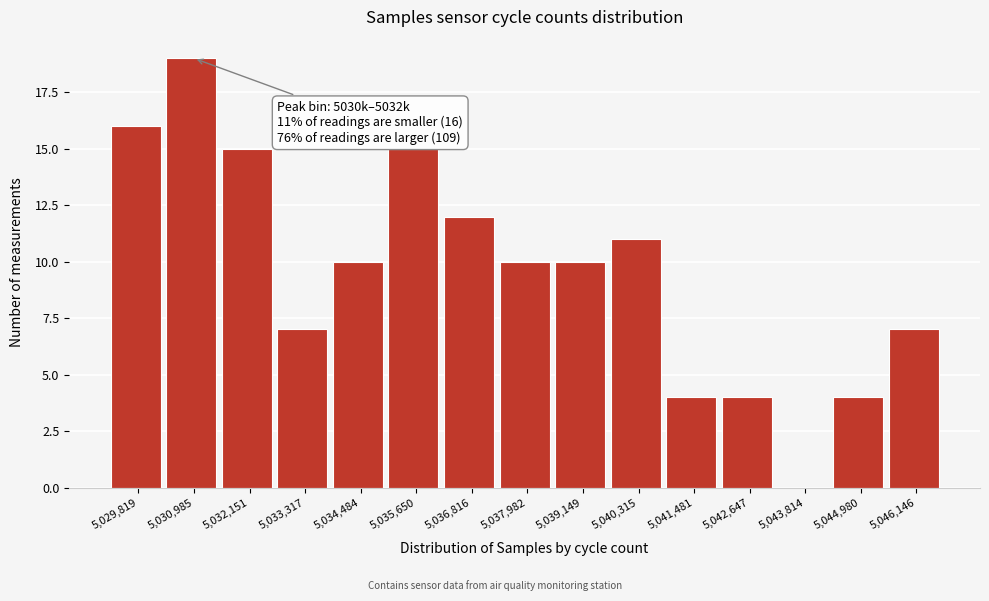

Reading right to left, transcribe all the data shown in this chart.

5,046,146=7	5,044,980=4	5,043,814=0	5,042,647=4	5,041,481=4	5,040,315=11	5,039,149=10	5,037,982=10	5,036,816=12	5,035,650=15	5,034,484=10	5,033,317=7	5,032,151=15	5,030,985=19	5,029,819=16